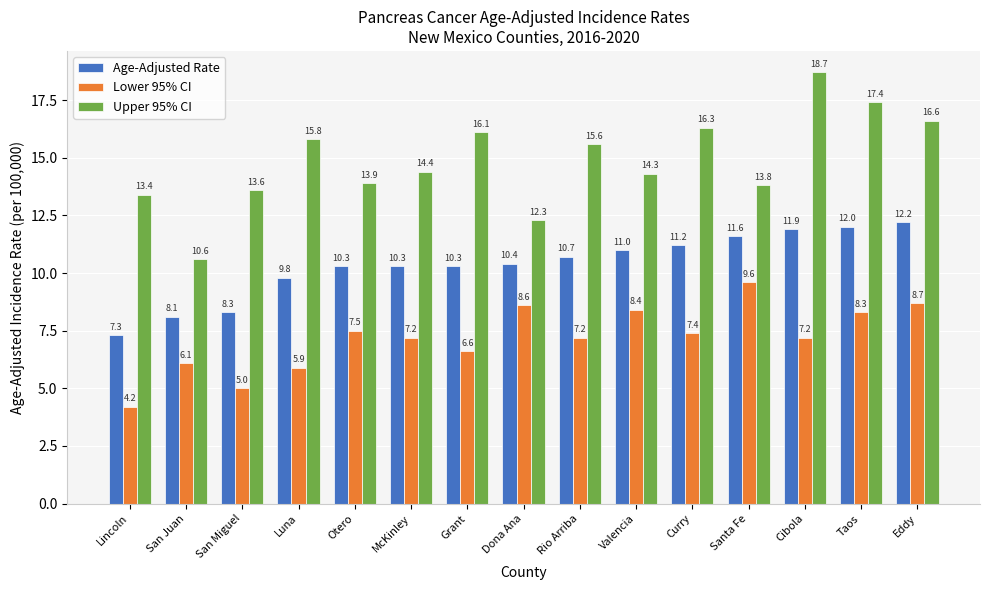

Which series changed the most between Luna and McKinley?

Upper 95% CI